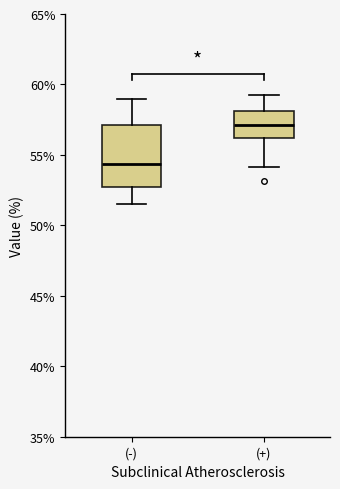

Comparing the boxes themselves (not the whiskers), which one is the tallest?

(-)